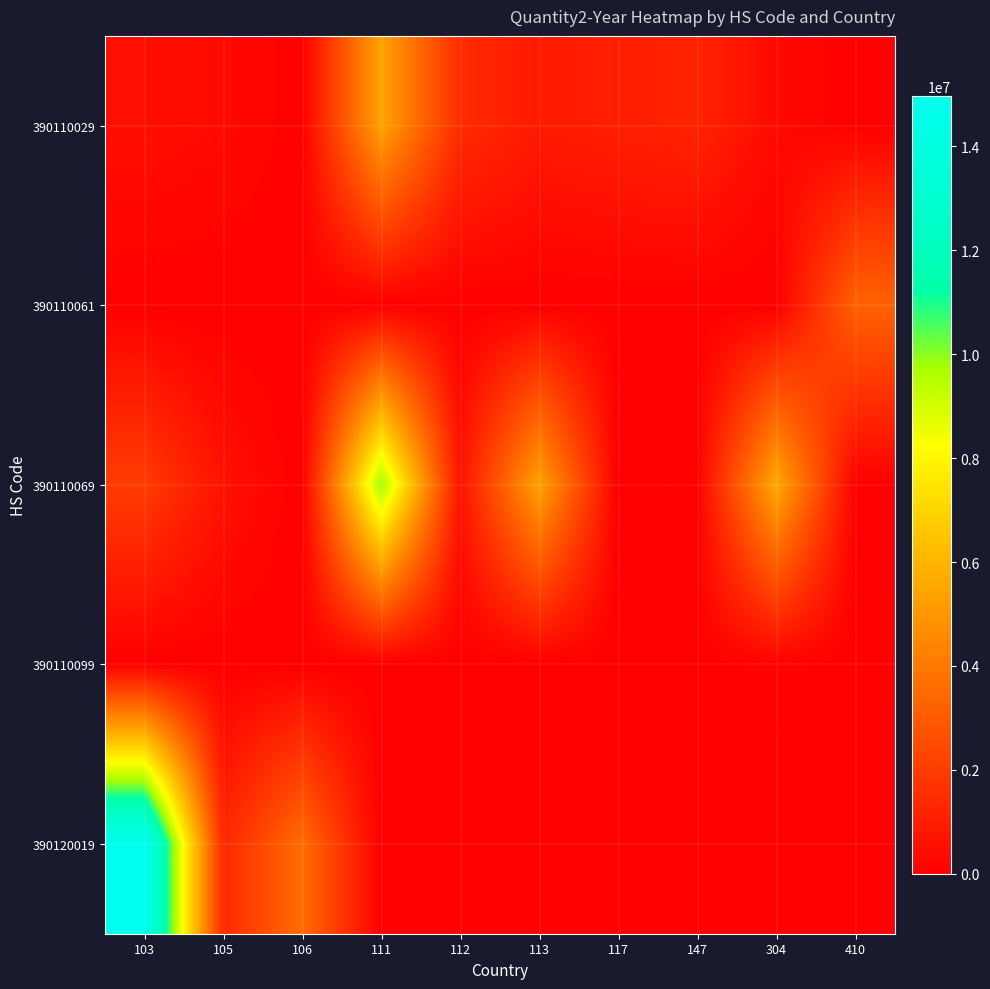

What is the total value across all series at 112?

2110920